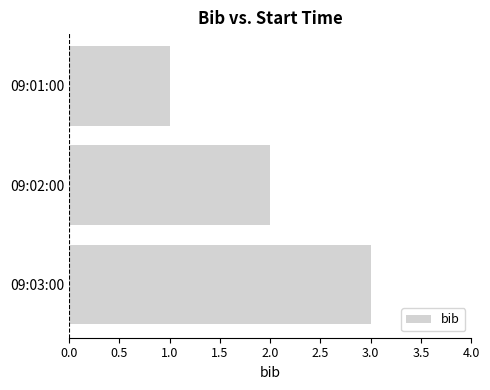

What is the label of the 2nd bar from the top?

09:02:00